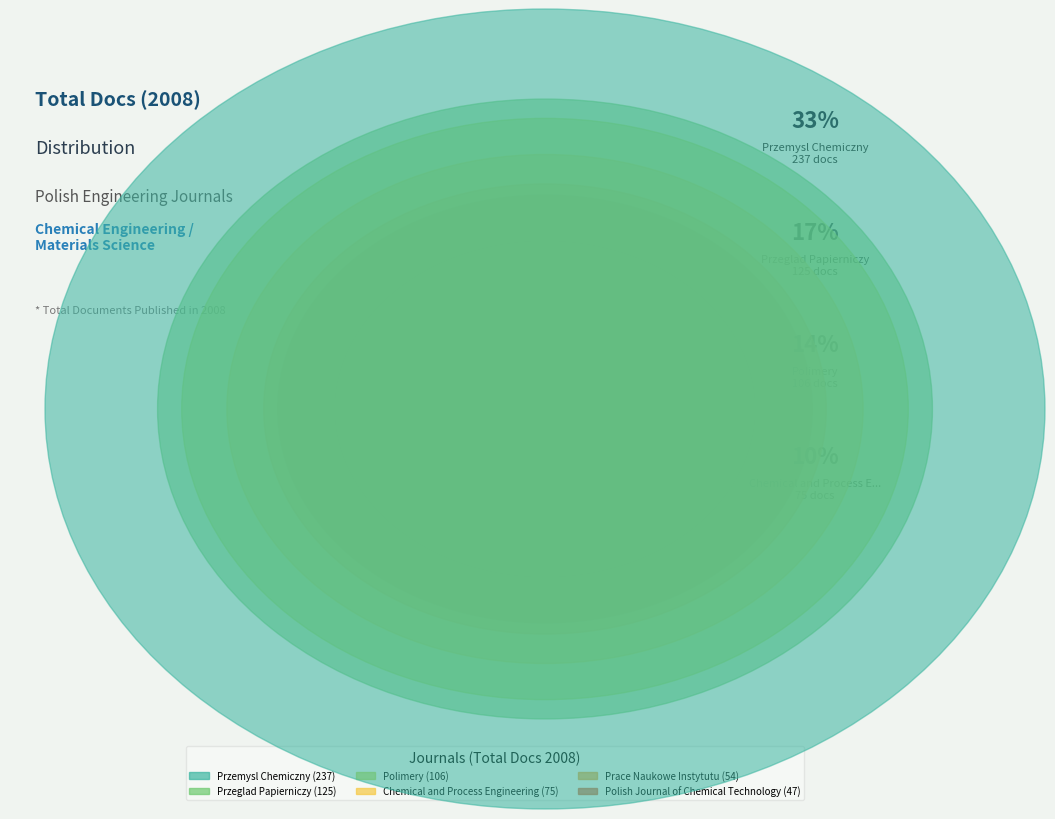

To the nearest percent, what portion does Polimery represent?

15%